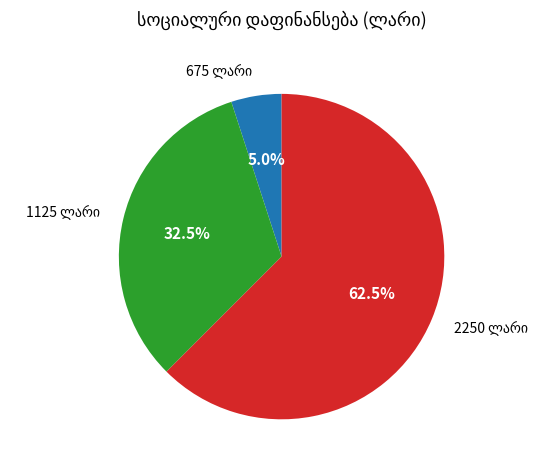

How many slices are in this pie chart?

3